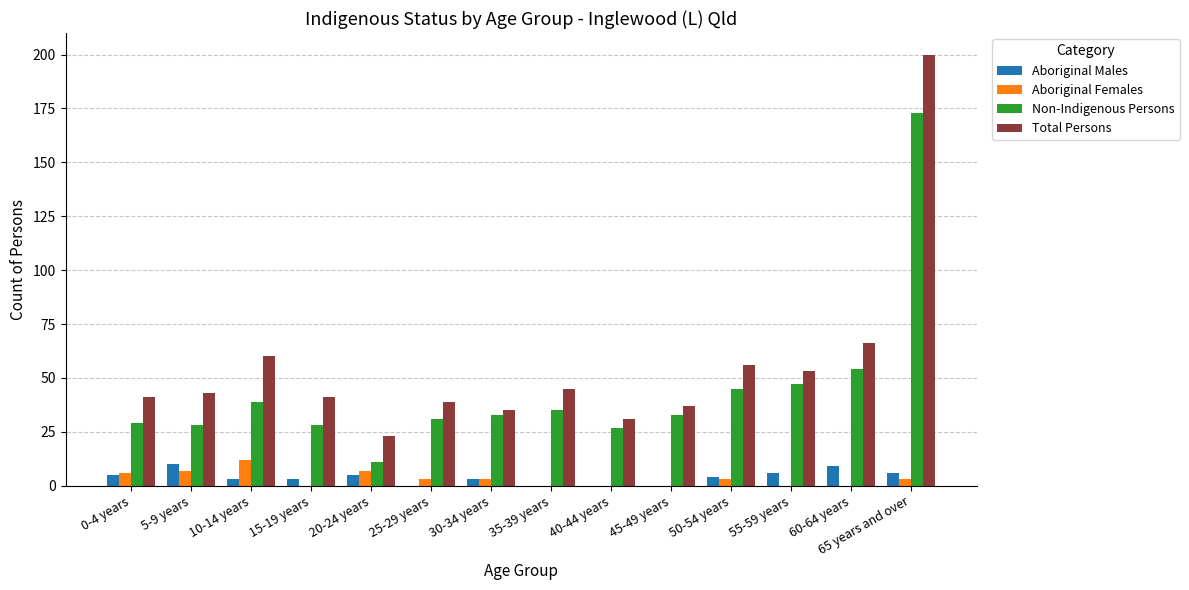

Between 15-19 years and 65 years and over, which series saw the biggest shift?

Total Persons